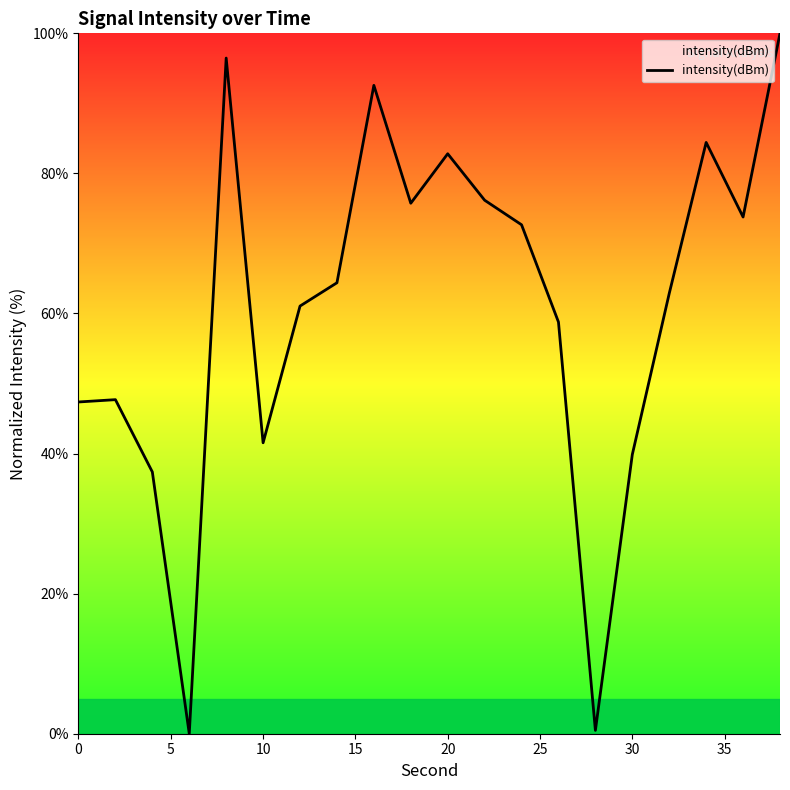

What is the maximum value shown in the chart?

100.0